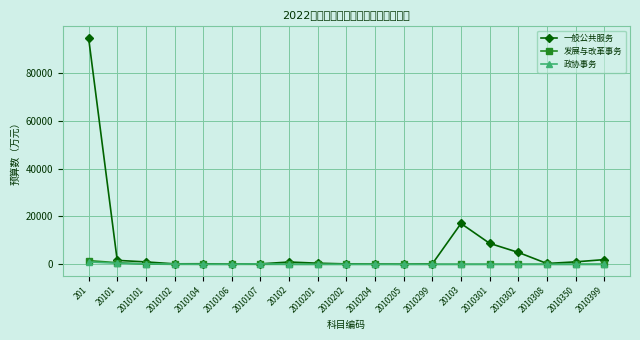

What position from the left is 20102?

8